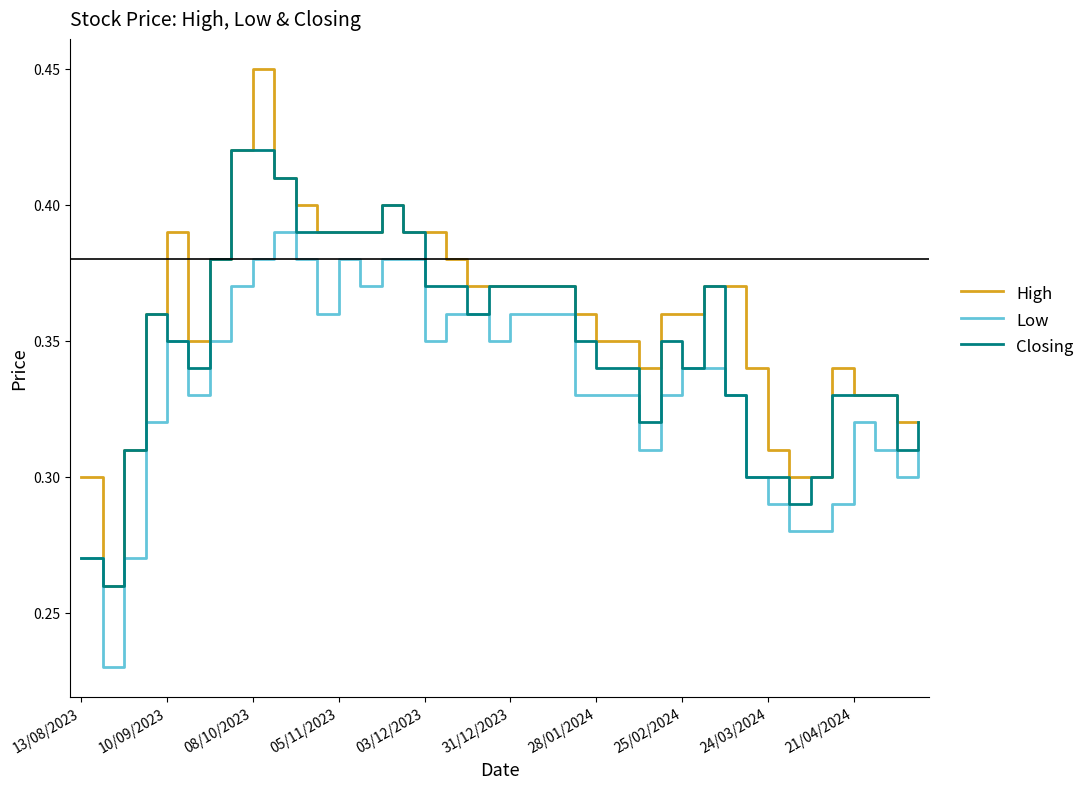

Which series has the largest range (max minus min)?

High